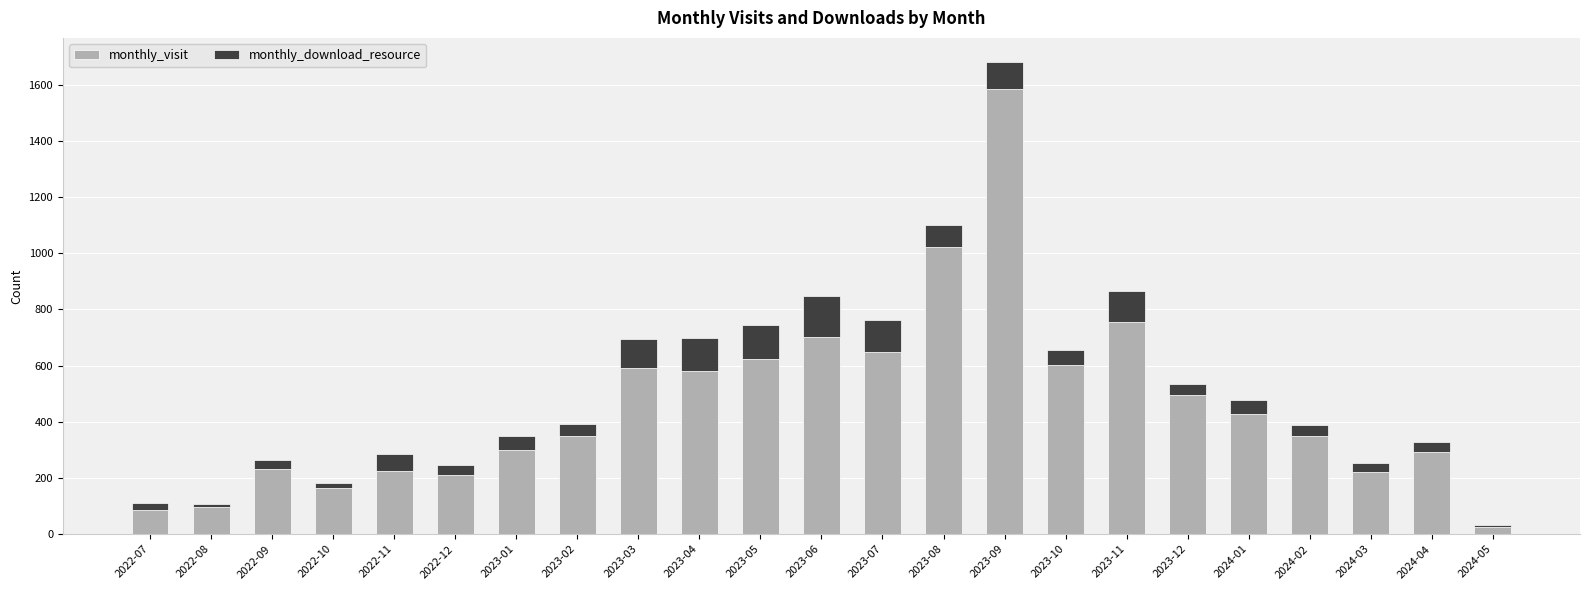

The value of monthly_visit at 2023-06 is 232. True or false?

False